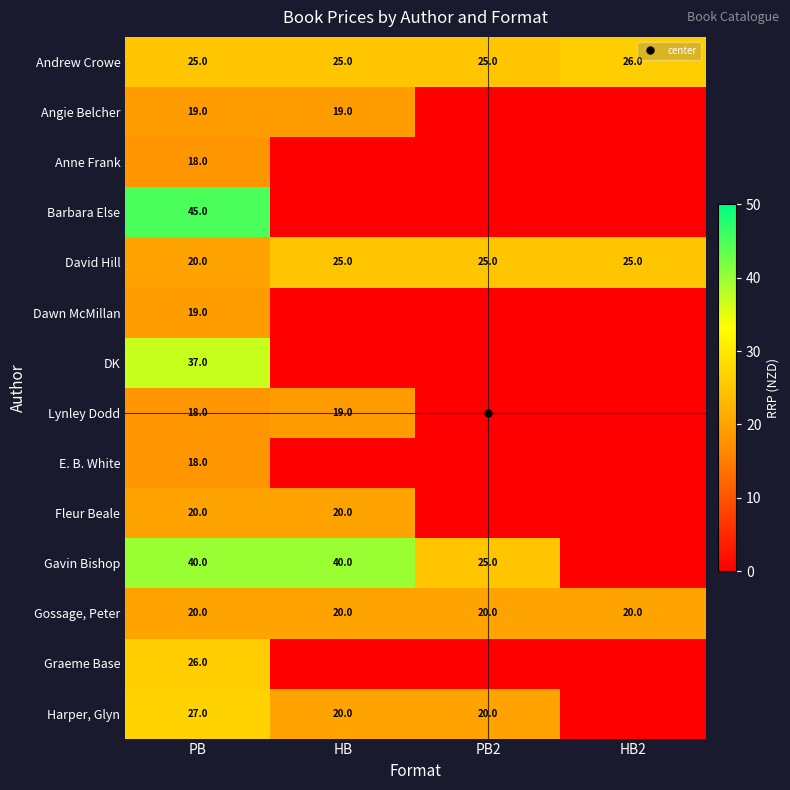

What is the average value of the Gavin Bishop series?

26.2